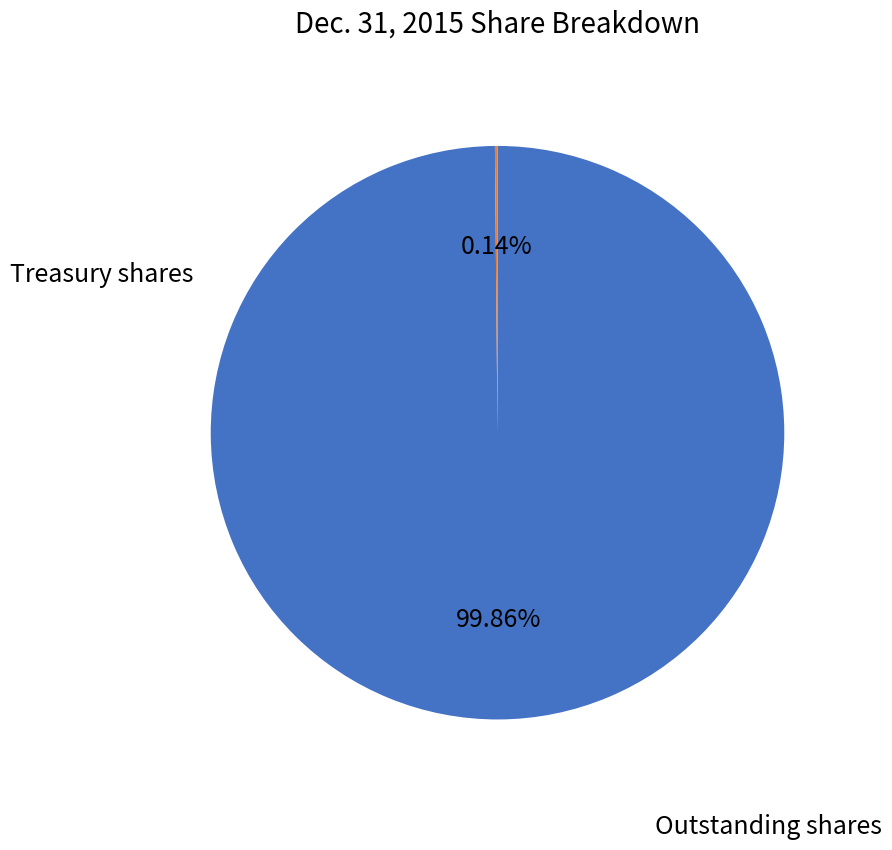

Does any single category account for the majority?

Yes